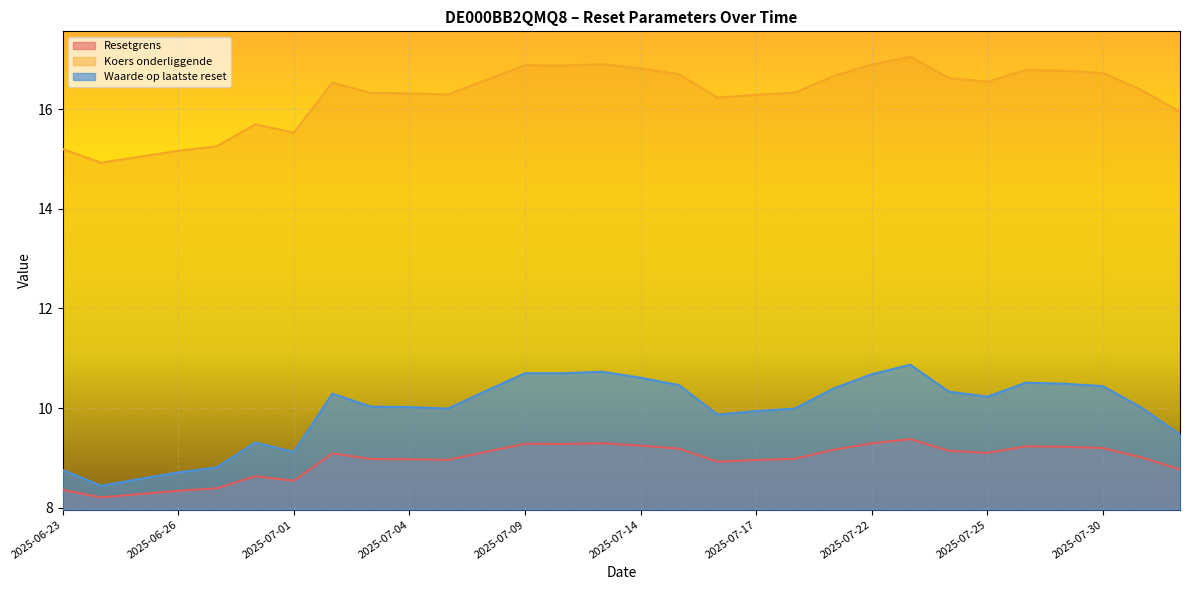

What is the spread (max minus min) of values at 2025-07-11?

7.6